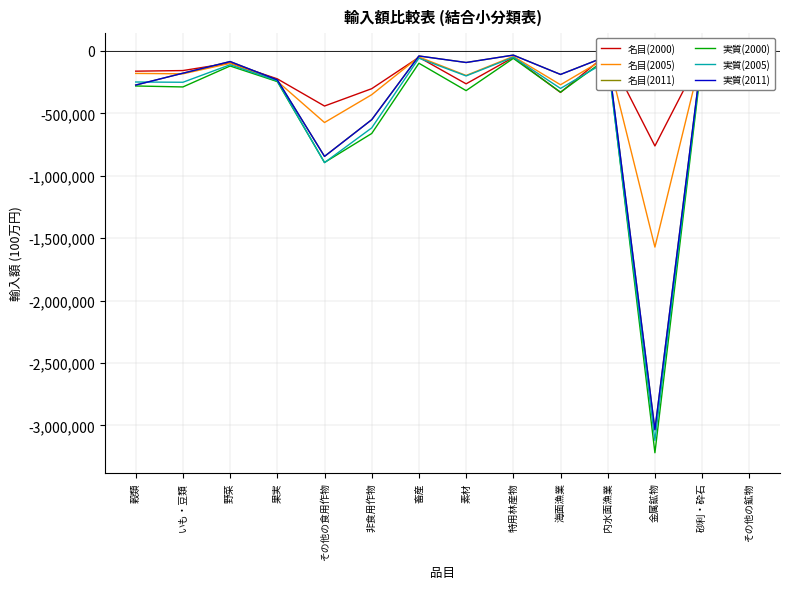

What position from the left is 砂利・砕石?

13